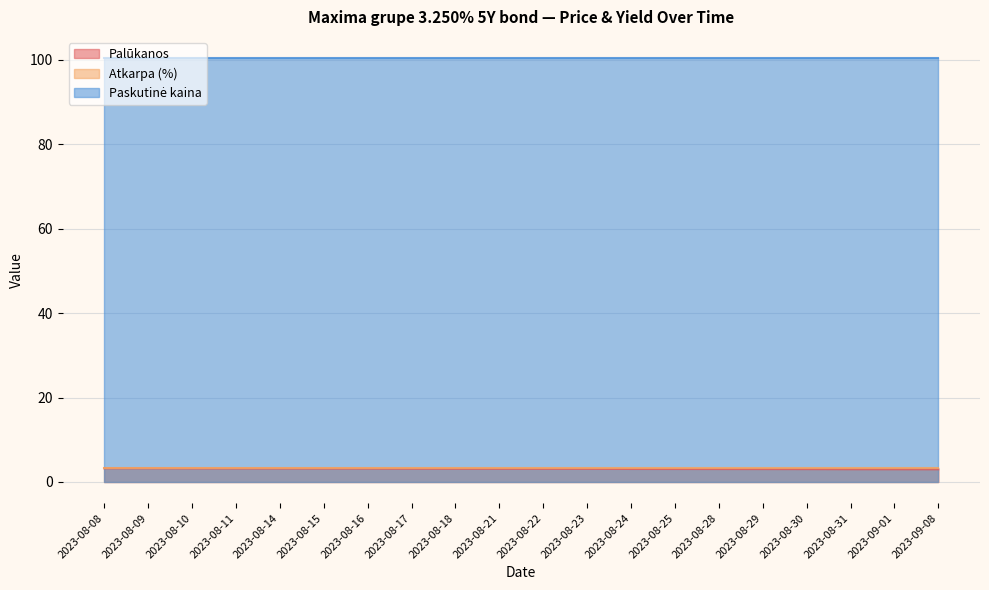

Which label corresponds to the smallest value in the chart?

2023-09-08